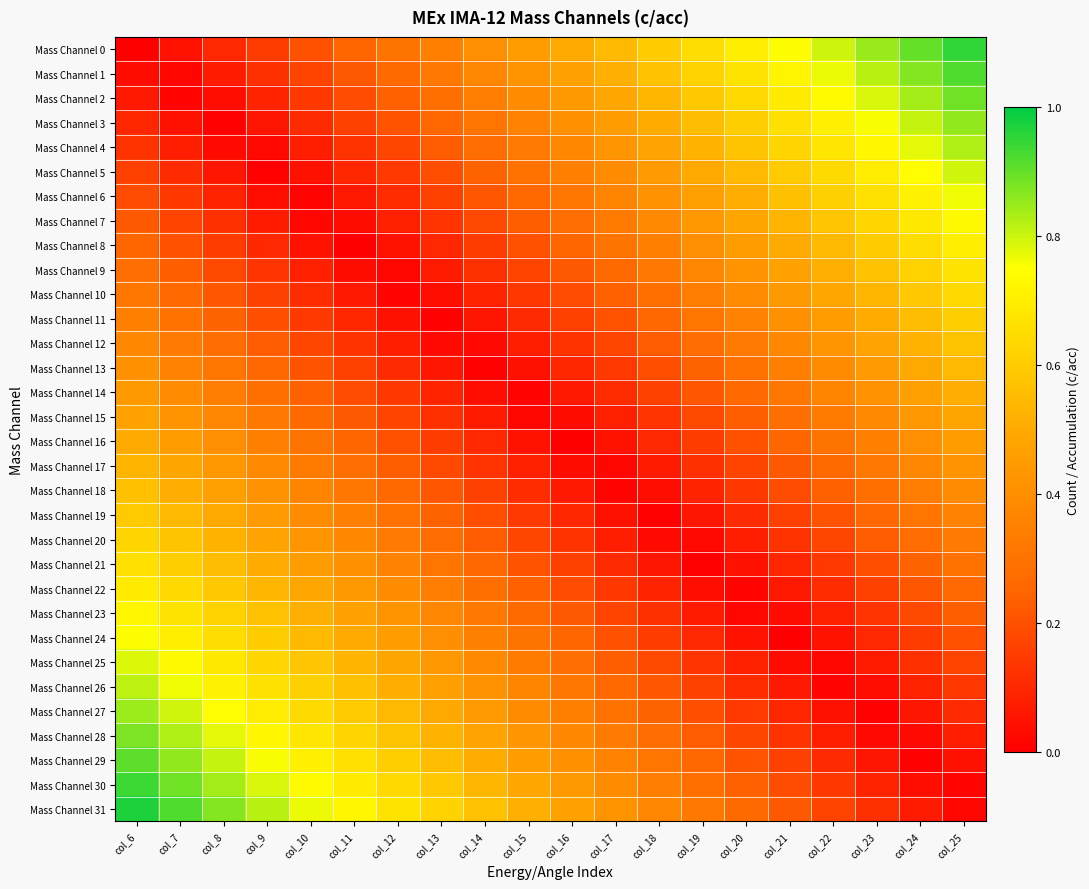

At how many categories does at least one series exceed 0?

20